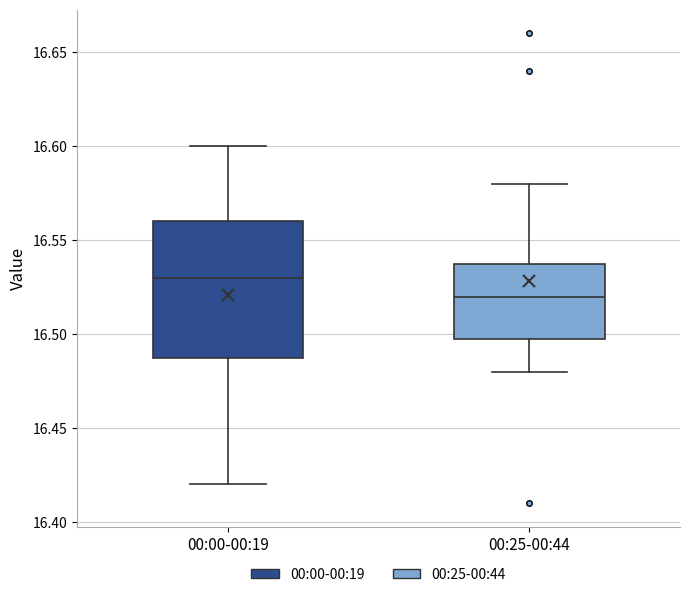

Reading left to right, read every box against the y-axis: the position of its median line, the range the box covers, and the ends of its whiskers. The values are not printed on the chart, so give them approximately, as read against the axis.

00:00-00:19: median 16.53, box 16.49 to 16.56, whiskers 16.42 to 16.60
00:25-00:44: median 16.52, box 16.50 to 16.54, whiskers 16.48 to 16.58